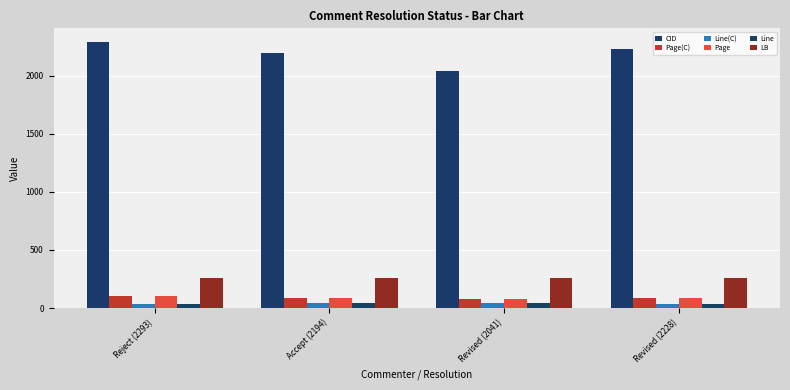

Rank the categories by Line(C) value from lowest to highest.

Reject (2293), Revised (2228), Accept (2194), Revised (2041)